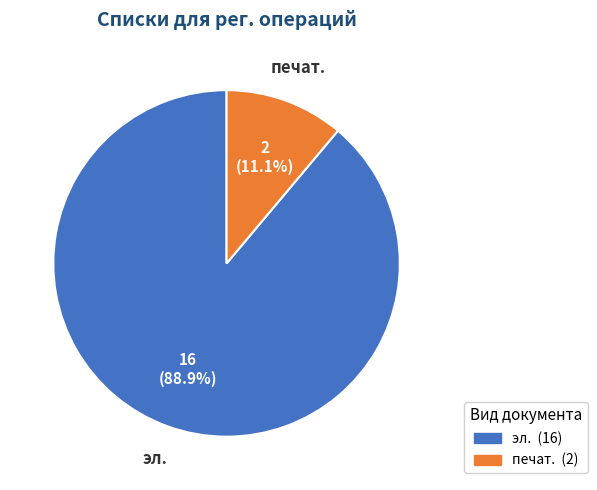

What percentage is the печат. slice, to the nearest percent?

11%